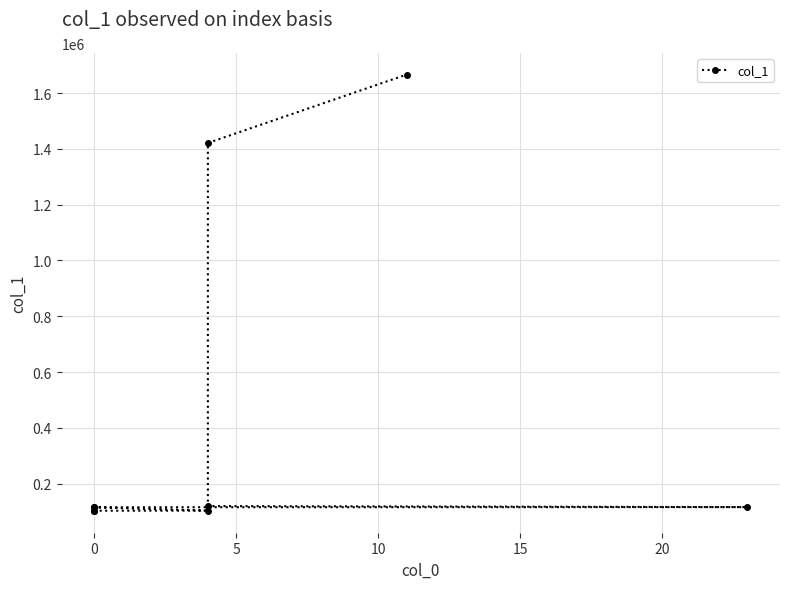

The value at 0 is 172702. True or false?

False